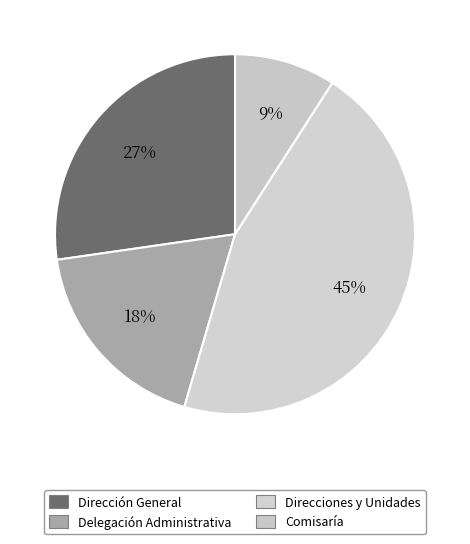

Do Dirección General and Delegación Administrativa together represent more than half of the pie?

No